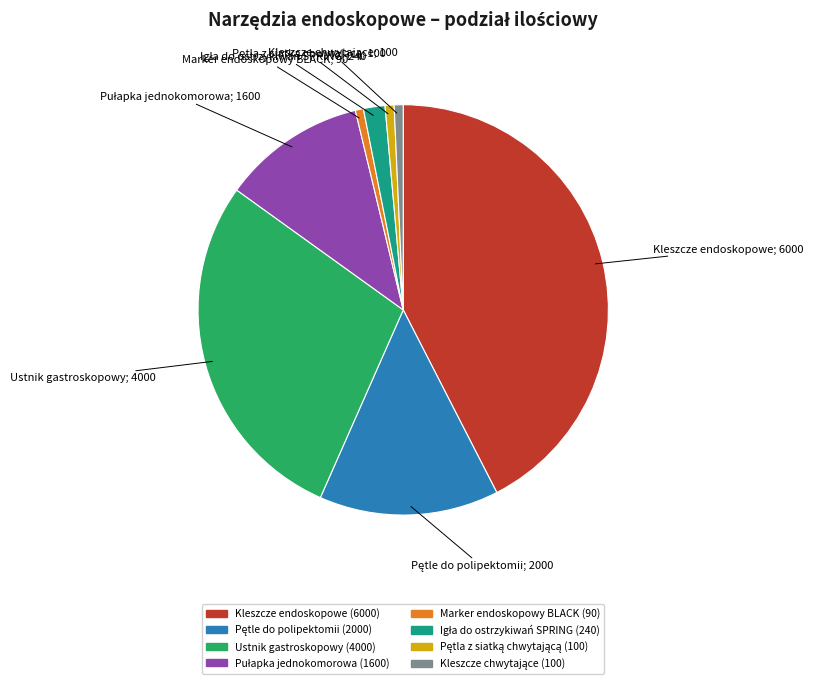

True or false: Marker endoskopowy BLACK accounts for 1% of the total.

True